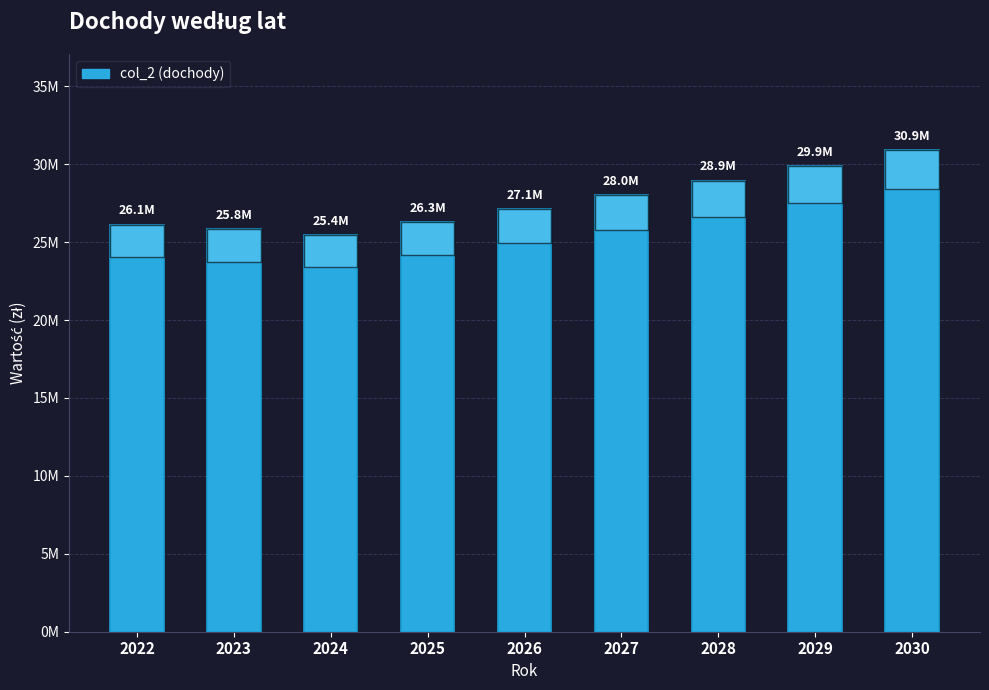

What is the average value?

27617151.3